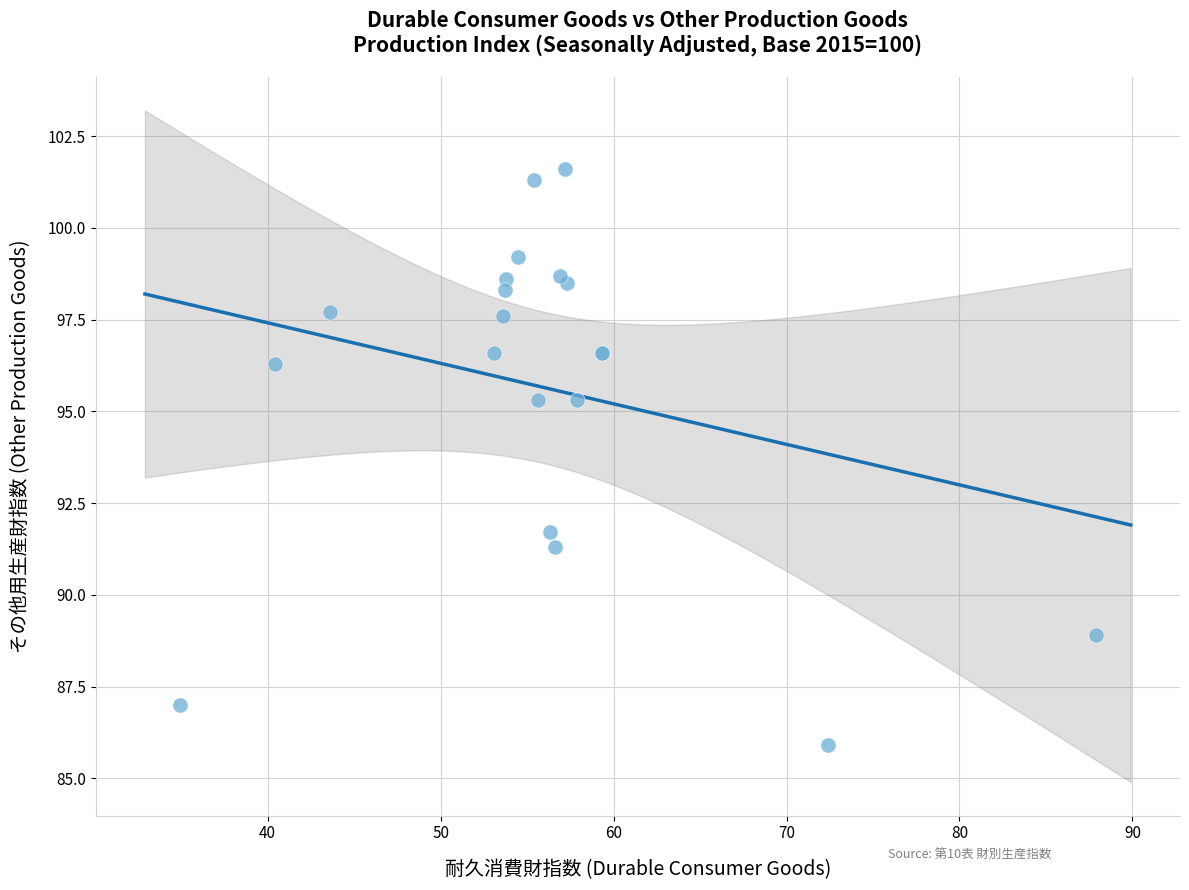

What Y value in the scatter plot is closest to 93?

91.7